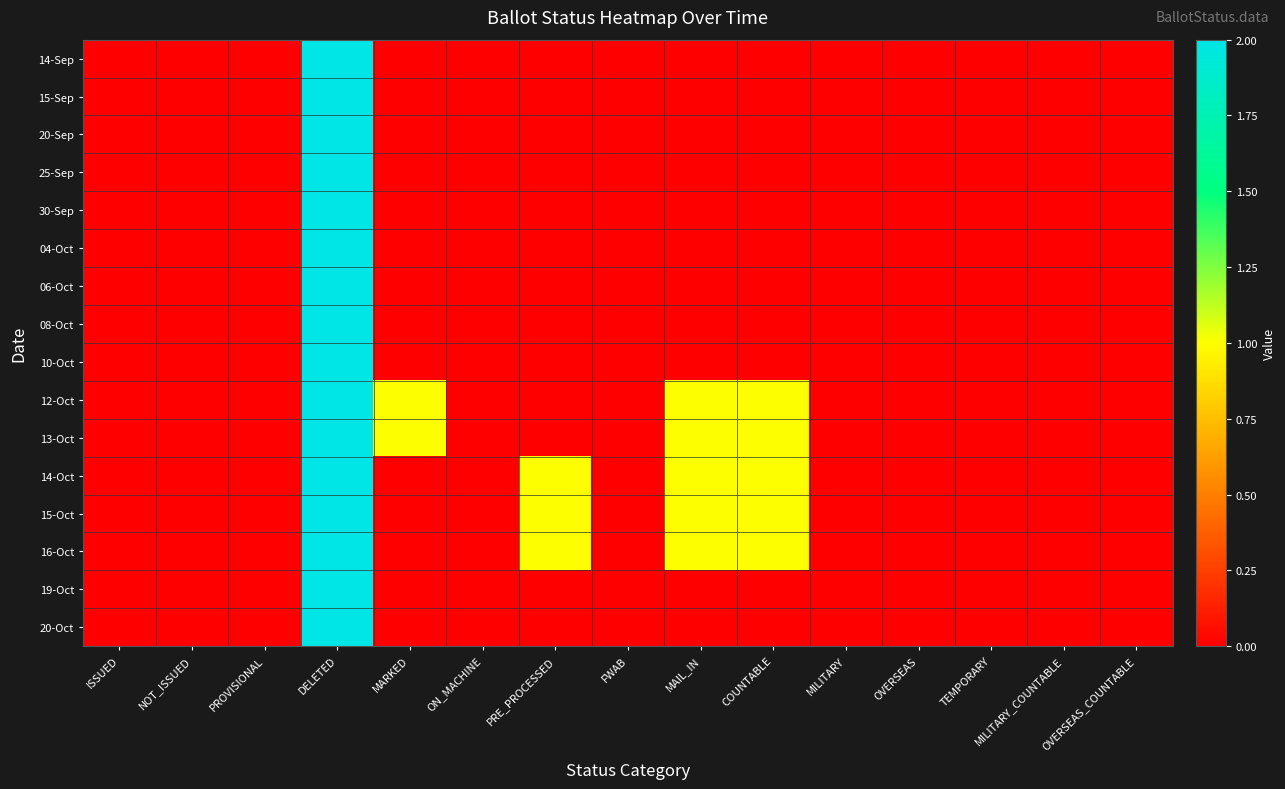

Reading left to right, what are all the values shown in this chart?

14-Sep: ISSUED=0	NOT_ISSUED=0	PROVISIONAL=0	DELETED=2	MARKED=0	ON_MACHINE=0	PRE_PROCESSED=0	FWAB=0	MAIL_IN=0	COUNTABLE=0	MILITARY=0	OVERSEAS=0	TEMPORARY=0	MILITARY_COUNTABLE=0	OVERSEAS_COUNTABLE=0
15-Sep: ISSUED=0	NOT_ISSUED=0	PROVISIONAL=0	DELETED=2	MARKED=0	ON_MACHINE=0	PRE_PROCESSED=0	FWAB=0	MAIL_IN=0	COUNTABLE=0	MILITARY=0	OVERSEAS=0	TEMPORARY=0	MILITARY_COUNTABLE=0	OVERSEAS_COUNTABLE=0
20-Sep: ISSUED=0	NOT_ISSUED=0	PROVISIONAL=0	DELETED=2	MARKED=0	ON_MACHINE=0	PRE_PROCESSED=0	FWAB=0	MAIL_IN=0	COUNTABLE=0	MILITARY=0	OVERSEAS=0	TEMPORARY=0	MILITARY_COUNTABLE=0	OVERSEAS_COUNTABLE=0
25-Sep: ISSUED=0	NOT_ISSUED=0	PROVISIONAL=0	DELETED=2	MARKED=0	ON_MACHINE=0	PRE_PROCESSED=0	FWAB=0	MAIL_IN=0	COUNTABLE=0	MILITARY=0	OVERSEAS=0	TEMPORARY=0	MILITARY_COUNTABLE=0	OVERSEAS_COUNTABLE=0
30-Sep: ISSUED=0	NOT_ISSUED=0	PROVISIONAL=0	DELETED=2	MARKED=0	ON_MACHINE=0	PRE_PROCESSED=0	FWAB=0	MAIL_IN=0	COUNTABLE=0	MILITARY=0	OVERSEAS=0	TEMPORARY=0	MILITARY_COUNTABLE=0	OVERSEAS_COUNTABLE=0
04-Oct: ISSUED=0	NOT_ISSUED=0	PROVISIONAL=0	DELETED=2	MARKED=0	ON_MACHINE=0	PRE_PROCESSED=0	FWAB=0	MAIL_IN=0	COUNTABLE=0	MILITARY=0	OVERSEAS=0	TEMPORARY=0	MILITARY_COUNTABLE=0	OVERSEAS_COUNTABLE=0
06-Oct: ISSUED=0	NOT_ISSUED=0	PROVISIONAL=0	DELETED=2	MARKED=0	ON_MACHINE=0	PRE_PROCESSED=0	FWAB=0	MAIL_IN=0	COUNTABLE=0	MILITARY=0	OVERSEAS=0	TEMPORARY=0	MILITARY_COUNTABLE=0	OVERSEAS_COUNTABLE=0
08-Oct: ISSUED=0	NOT_ISSUED=0	PROVISIONAL=0	DELETED=2	MARKED=0	ON_MACHINE=0	PRE_PROCESSED=0	FWAB=0	MAIL_IN=0	COUNTABLE=0	MILITARY=0	OVERSEAS=0	TEMPORARY=0	MILITARY_COUNTABLE=0	OVERSEAS_COUNTABLE=0
10-Oct: ISSUED=0	NOT_ISSUED=0	PROVISIONAL=0	DELETED=2	MARKED=0	ON_MACHINE=0	PRE_PROCESSED=0	FWAB=0	MAIL_IN=0	COUNTABLE=0	MILITARY=0	OVERSEAS=0	TEMPORARY=0	MILITARY_COUNTABLE=0	OVERSEAS_COUNTABLE=0
12-Oct: ISSUED=0	NOT_ISSUED=0	PROVISIONAL=0	DELETED=2	MARKED=1	ON_MACHINE=0	PRE_PROCESSED=0	FWAB=0	MAIL_IN=1	COUNTABLE=1	MILITARY=0	OVERSEAS=0	TEMPORARY=0	MILITARY_COUNTABLE=0	OVERSEAS_COUNTABLE=0
13-Oct: ISSUED=0	NOT_ISSUED=0	PROVISIONAL=0	DELETED=2	MARKED=1	ON_MACHINE=0	PRE_PROCESSED=0	FWAB=0	MAIL_IN=1	COUNTABLE=1	MILITARY=0	OVERSEAS=0	TEMPORARY=0	MILITARY_COUNTABLE=0	OVERSEAS_COUNTABLE=0
14-Oct: ISSUED=0	NOT_ISSUED=0	PROVISIONAL=0	DELETED=2	MARKED=0	ON_MACHINE=0	PRE_PROCESSED=1	FWAB=0	MAIL_IN=1	COUNTABLE=1	MILITARY=0	OVERSEAS=0	TEMPORARY=0	MILITARY_COUNTABLE=0	OVERSEAS_COUNTABLE=0
15-Oct: ISSUED=0	NOT_ISSUED=0	PROVISIONAL=0	DELETED=2	MARKED=0	ON_MACHINE=0	PRE_PROCESSED=1	FWAB=0	MAIL_IN=1	COUNTABLE=1	MILITARY=0	OVERSEAS=0	TEMPORARY=0	MILITARY_COUNTABLE=0	OVERSEAS_COUNTABLE=0
16-Oct: ISSUED=0	NOT_ISSUED=0	PROVISIONAL=0	DELETED=2	MARKED=0	ON_MACHINE=0	PRE_PROCESSED=1	FWAB=0	MAIL_IN=1	COUNTABLE=1	MILITARY=0	OVERSEAS=0	TEMPORARY=0	MILITARY_COUNTABLE=0	OVERSEAS_COUNTABLE=0
19-Oct: ISSUED=0	NOT_ISSUED=0	PROVISIONAL=0	DELETED=2	MARKED=0	ON_MACHINE=0	PRE_PROCESSED=0	FWAB=0	MAIL_IN=0	COUNTABLE=0	MILITARY=0	OVERSEAS=0	TEMPORARY=0	MILITARY_COUNTABLE=0	OVERSEAS_COUNTABLE=0
20-Oct: ISSUED=0	NOT_ISSUED=0	PROVISIONAL=0	DELETED=2	MARKED=0	ON_MACHINE=0	PRE_PROCESSED=0	FWAB=0	MAIL_IN=0	COUNTABLE=0	MILITARY=0	OVERSEAS=0	TEMPORARY=0	MILITARY_COUNTABLE=0	OVERSEAS_COUNTABLE=0